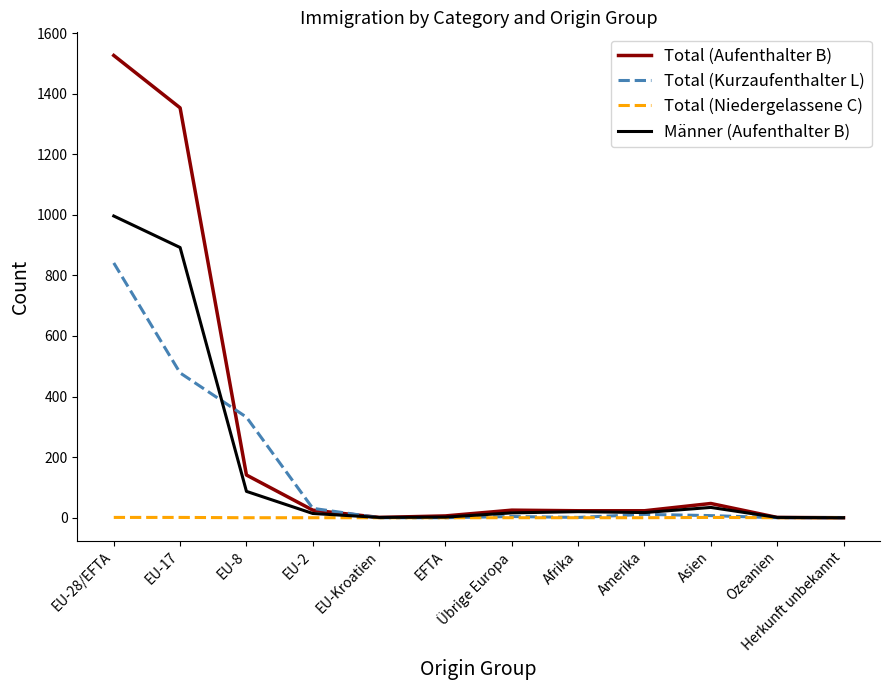

At which category is the sum across all series the highest?

EU-28/EFTA